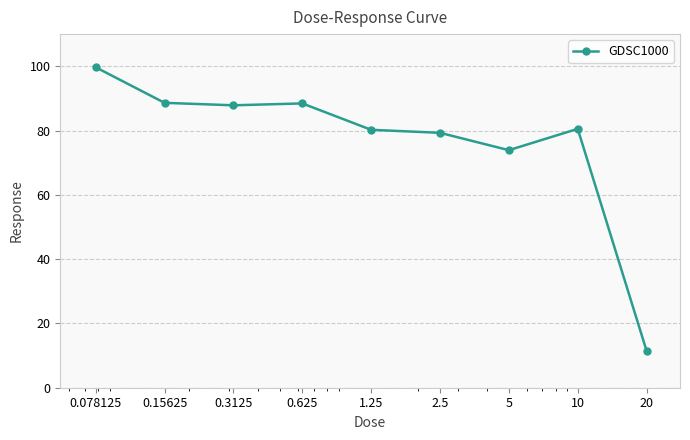

What is the minimum value shown in the chart?

11.5